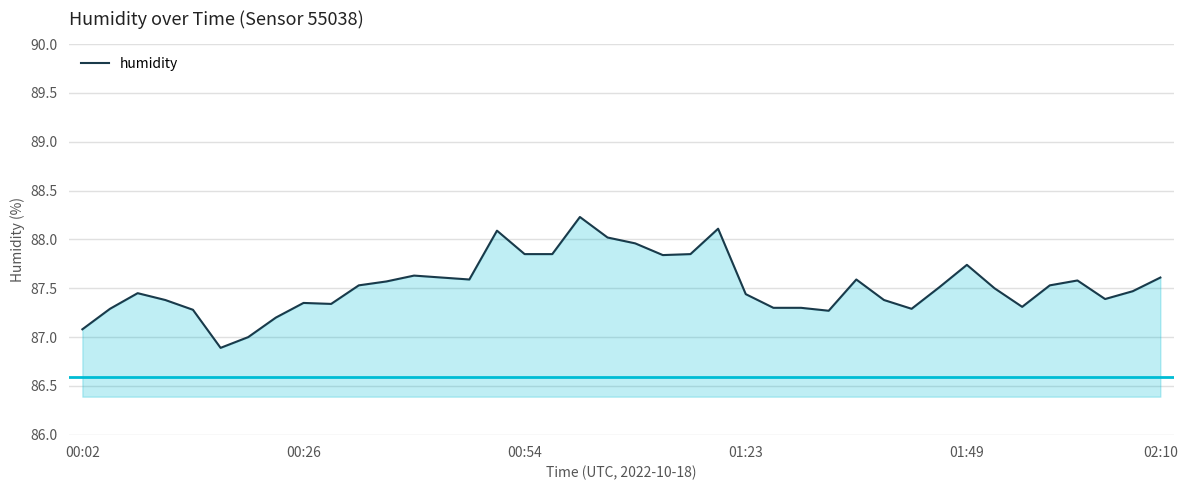

What is the smallest value displayed?

86.9